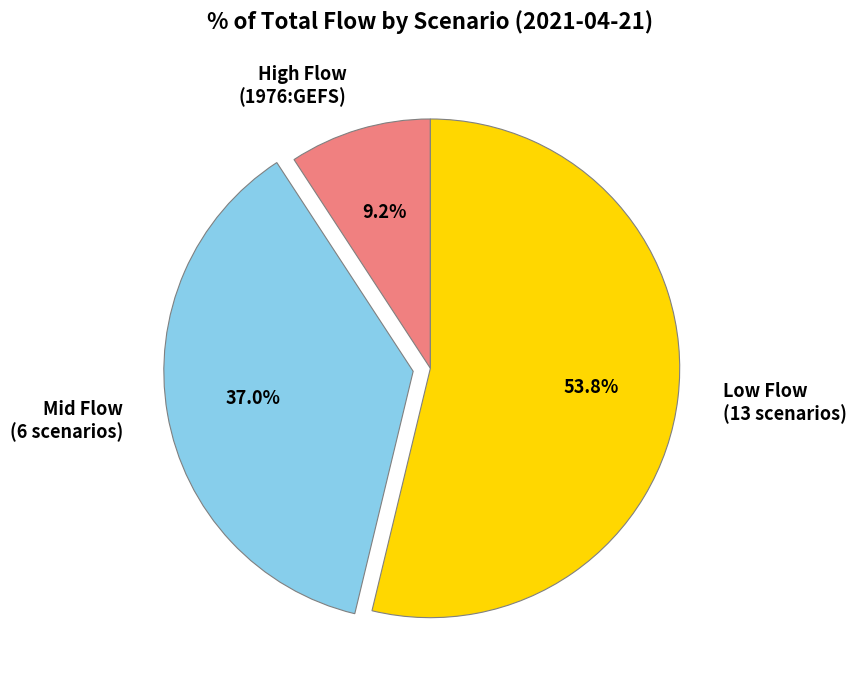

Rank the categories by value from lowest to highest.

High Flow (1976:GEFS), Mid Flow (6 scenarios), Low Flow (13 scenarios)